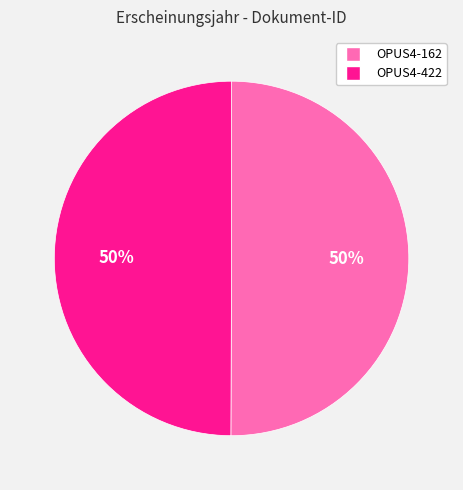

How many segments does this pie chart have?

2